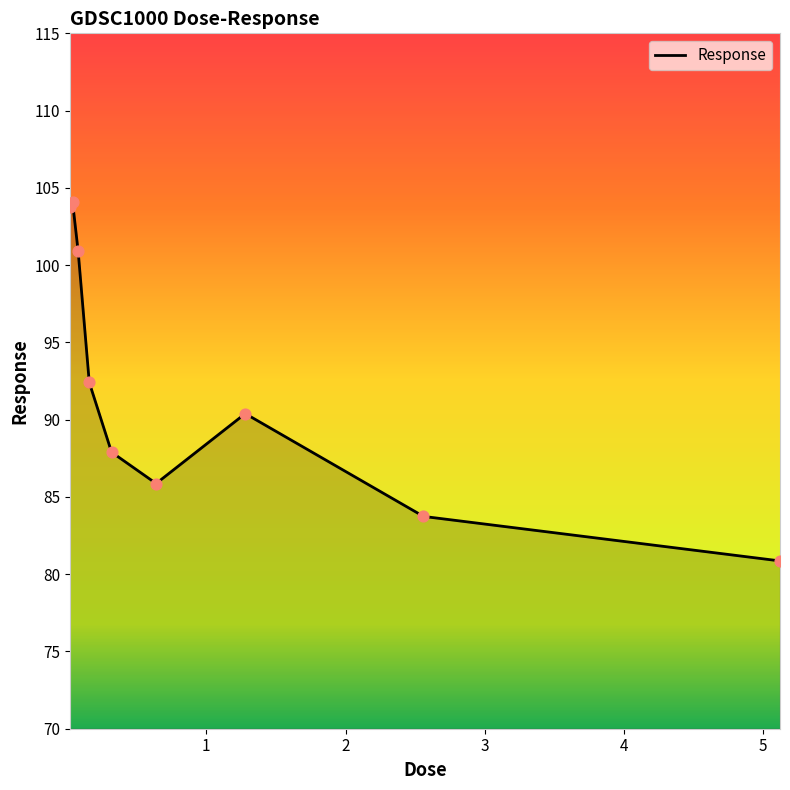

What is the minimum value shown in the chart?

80.9